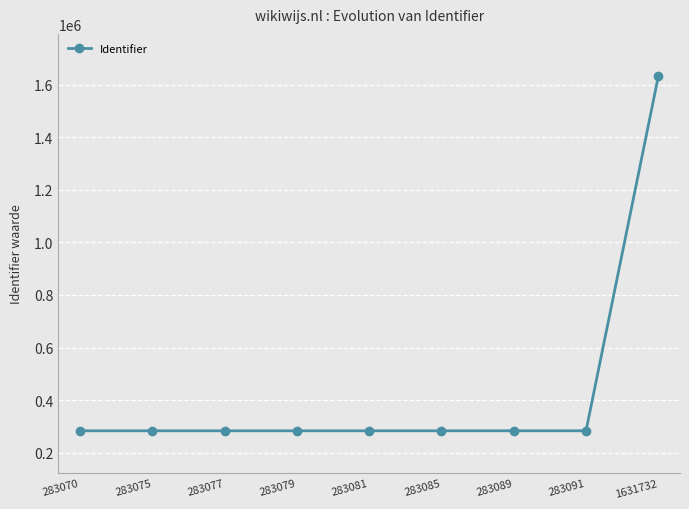

What is the change in value from 283081 to 1631732?

+1348651